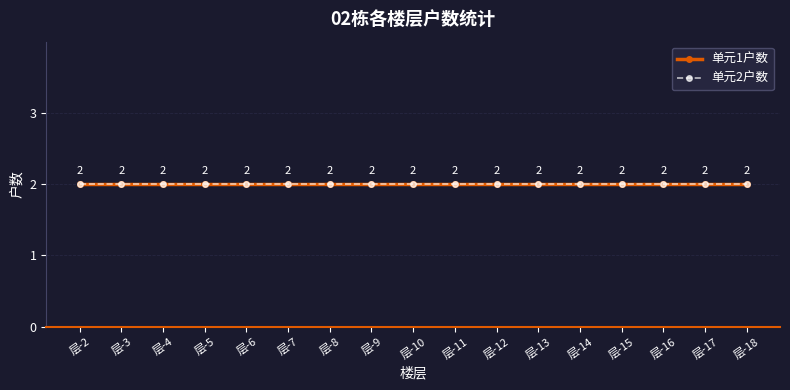

At which category is the sum across all series the highest?

18